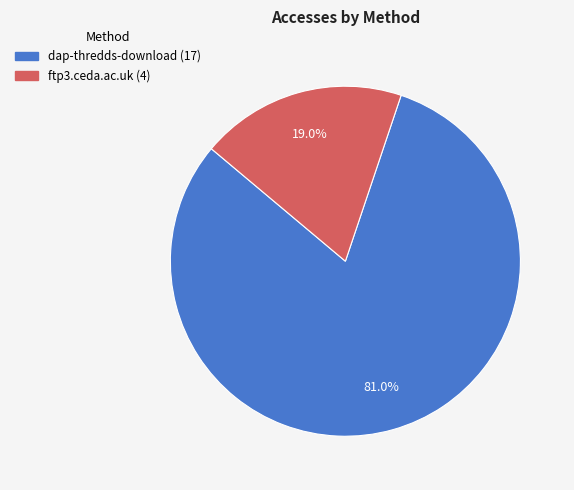

How many segments does this pie chart have?

2